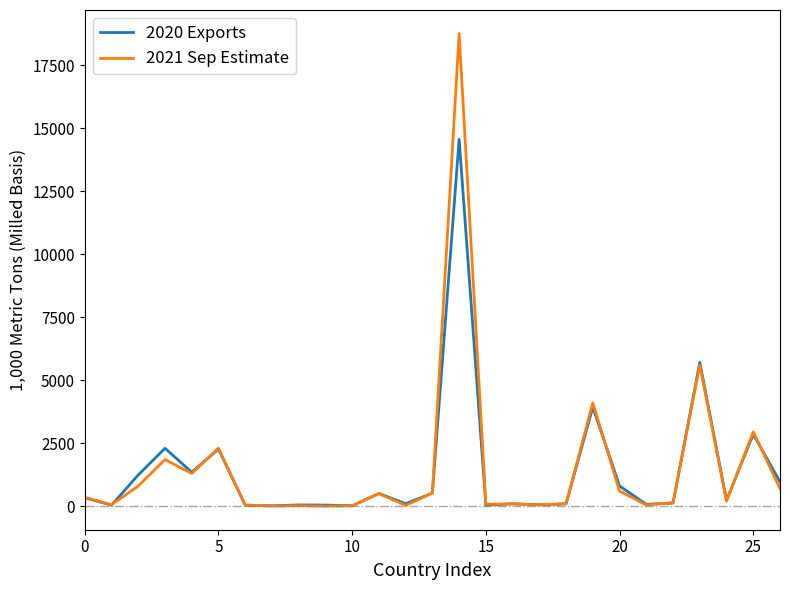

Which series has the largest range (max minus min)?

2021 Sep Estimate